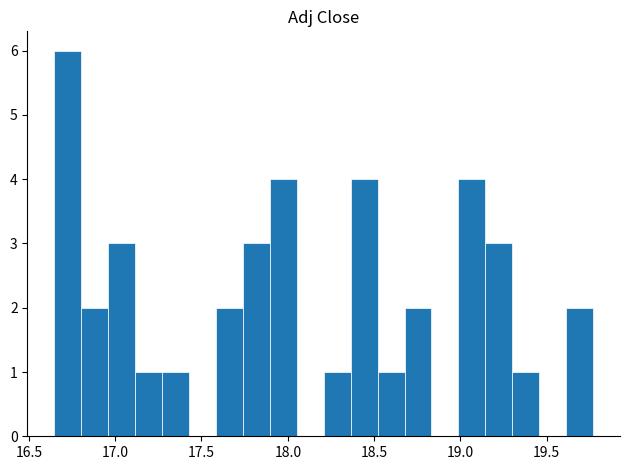

Read against the x-axis, roughly where is the centre of the tallest bar?

16.75